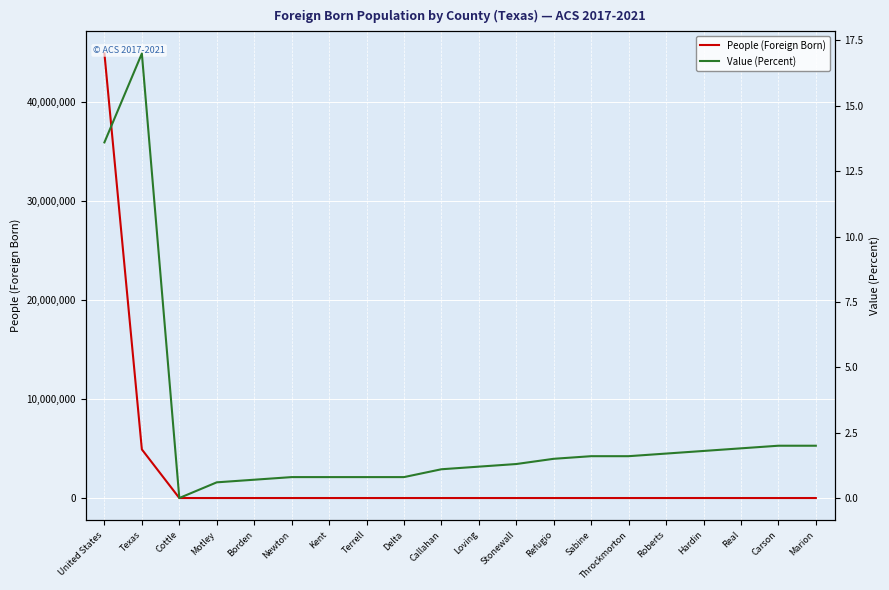

Reading left to right, what are all the values shown in this chart?

People (Foreign Born): United States=44844808.0	Texas=4904169.0	Cottle=0.0	Motley=8.0	Borden=4.0	Newton=98.0	Kent=5.0	Terrell=8.0	Delta=44.0	Callahan=149.0	Loving=1.0	Stonewall=17.0	Refugio=100.0	Sabine=158.0	Throckmorton=23.0	Roberts=12.0	Hardin=1019.0	Real=54.0	Carson=115.0	Marion=197.0
Value (Percent): United States=13.6	Texas=17.0	Cottle=0.0	Motley=0.6	Borden=0.7	Newton=0.8	Kent=0.8	Terrell=0.8	Delta=0.8	Callahan=1.1	Loving=1.2	Stonewall=1.3	Refugio=1.5	Sabine=1.6	Throckmorton=1.6	Roberts=1.7	Hardin=1.8	Real=1.9	Carson=2.0	Marion=2.0